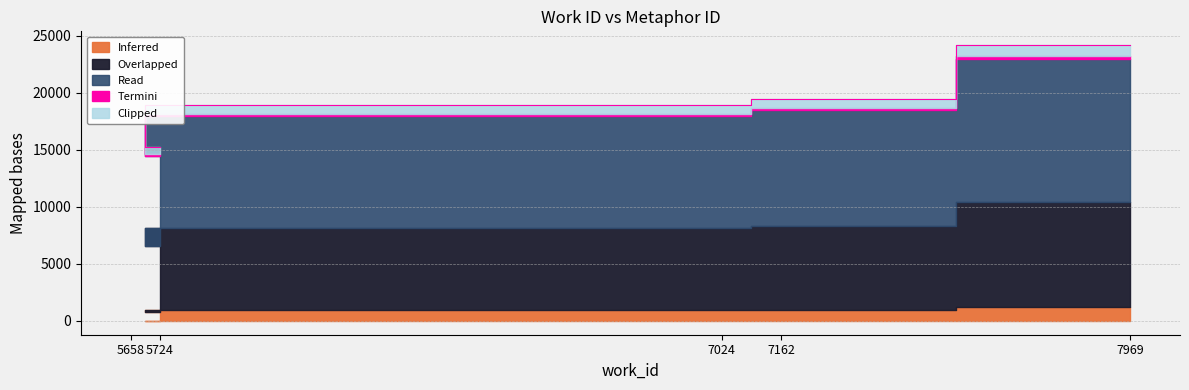

How many values are below 18939?

2